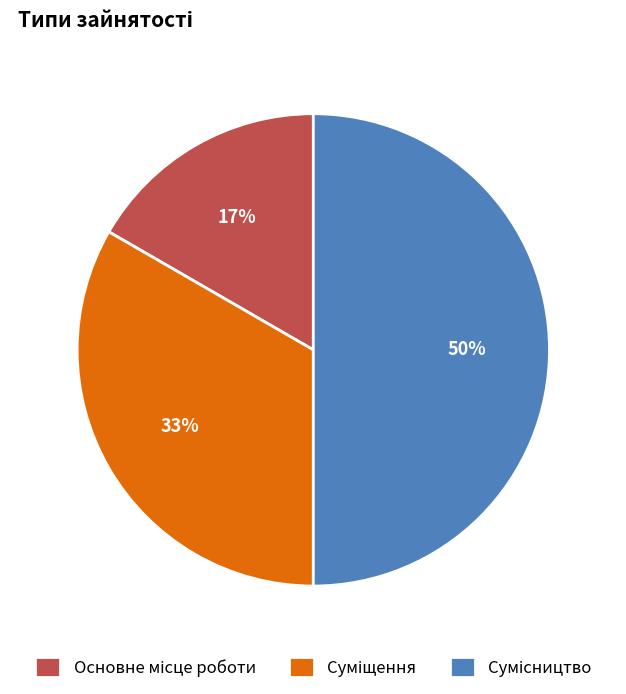

To the nearest percent, what is the difference between the largest and smallest slice percentages?

33%